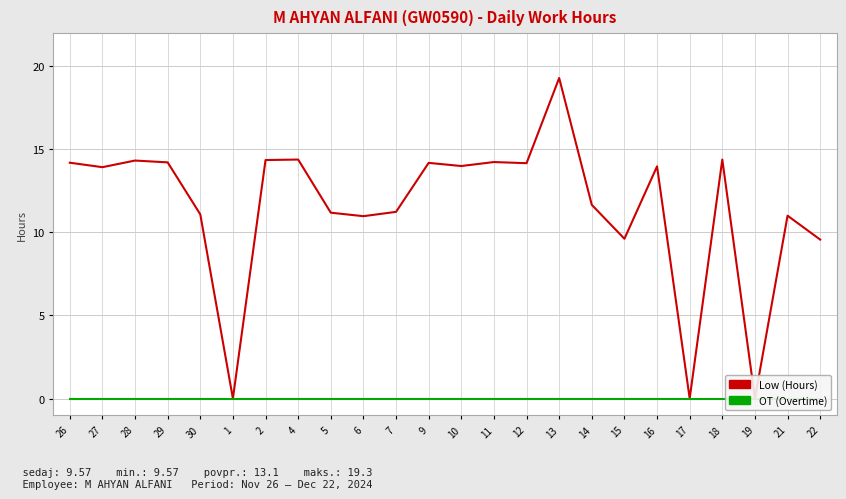

True or false: OT (Overtime) has more than 2 interior local peaks.

False